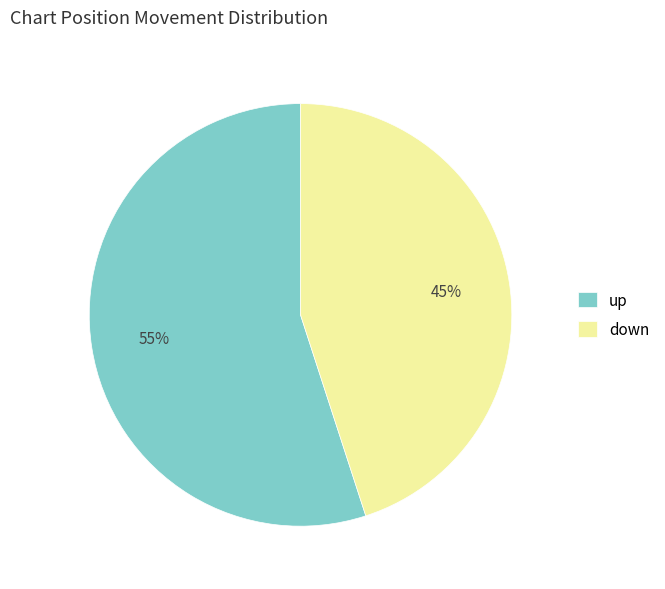

What is the smallest slice in the pie chart?

down